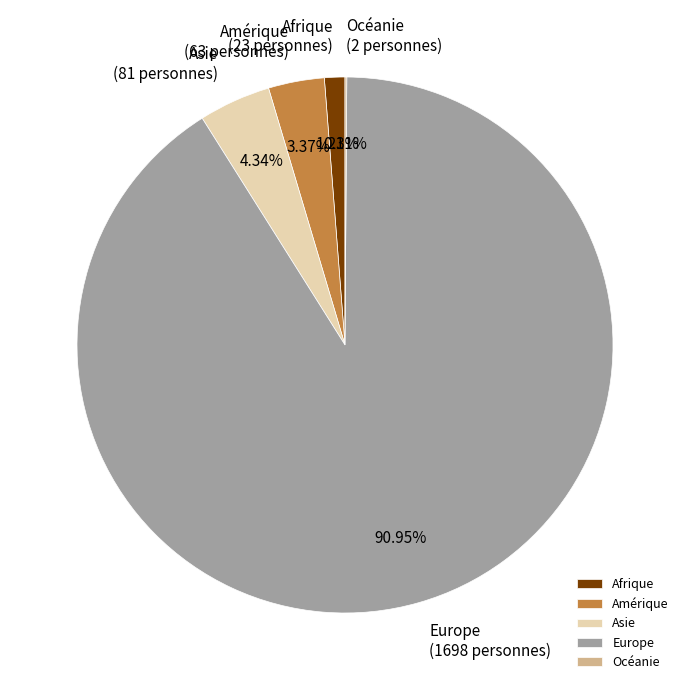

Which category accounts for the majority?

Europe